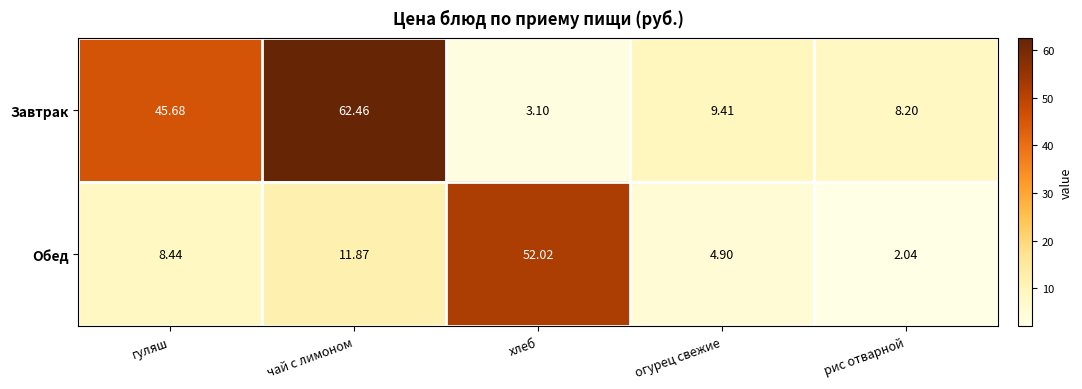

Which series changed the most between чай с лимоном and огурец свежие?

Завтрак